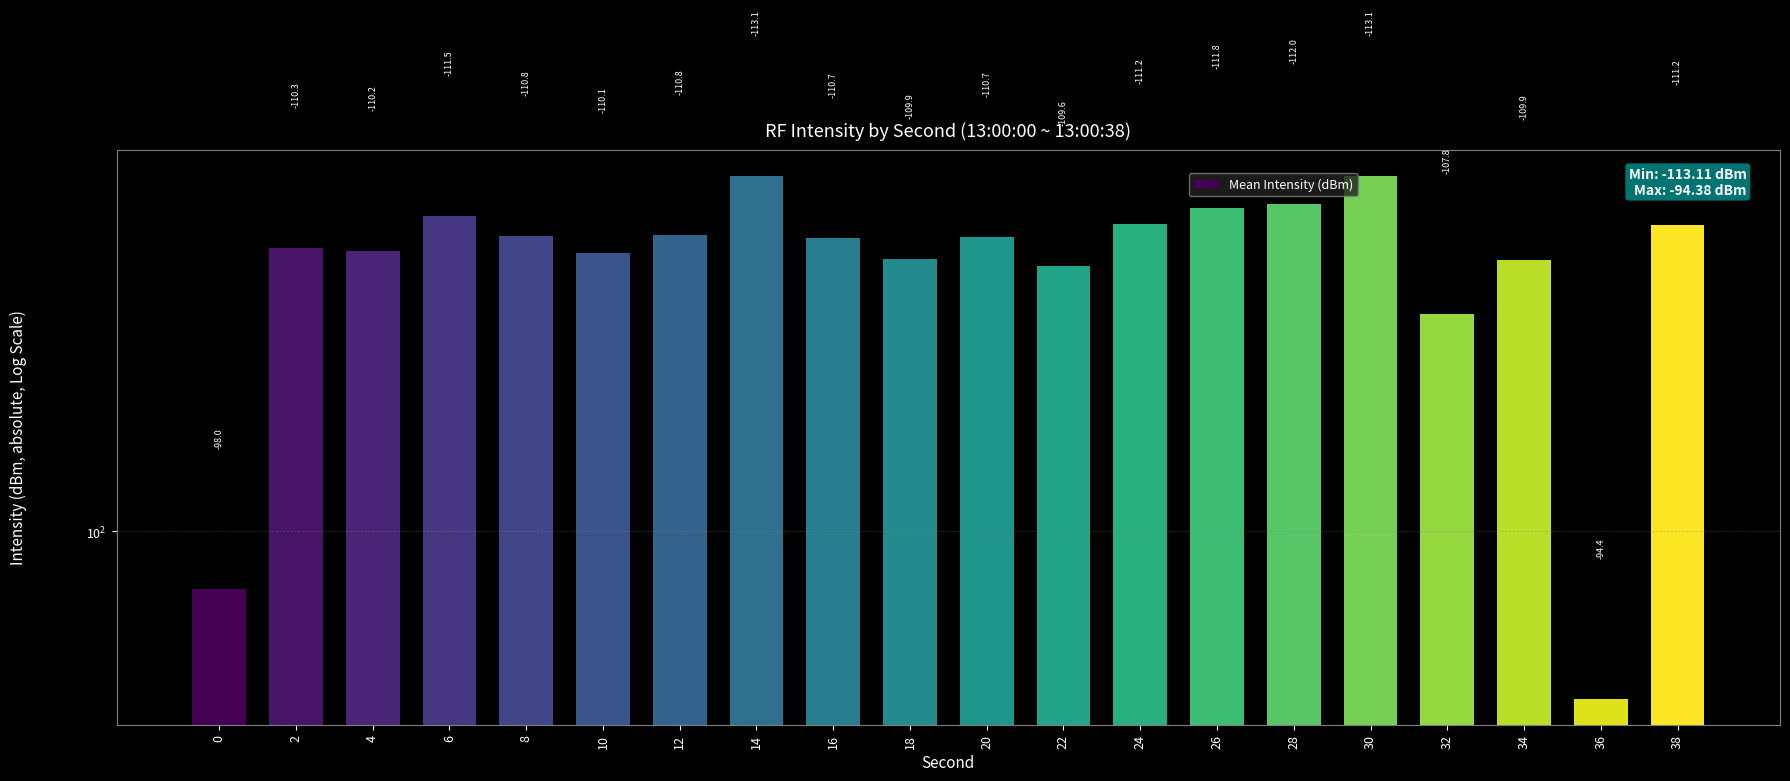

How many data points are less than 110?

6